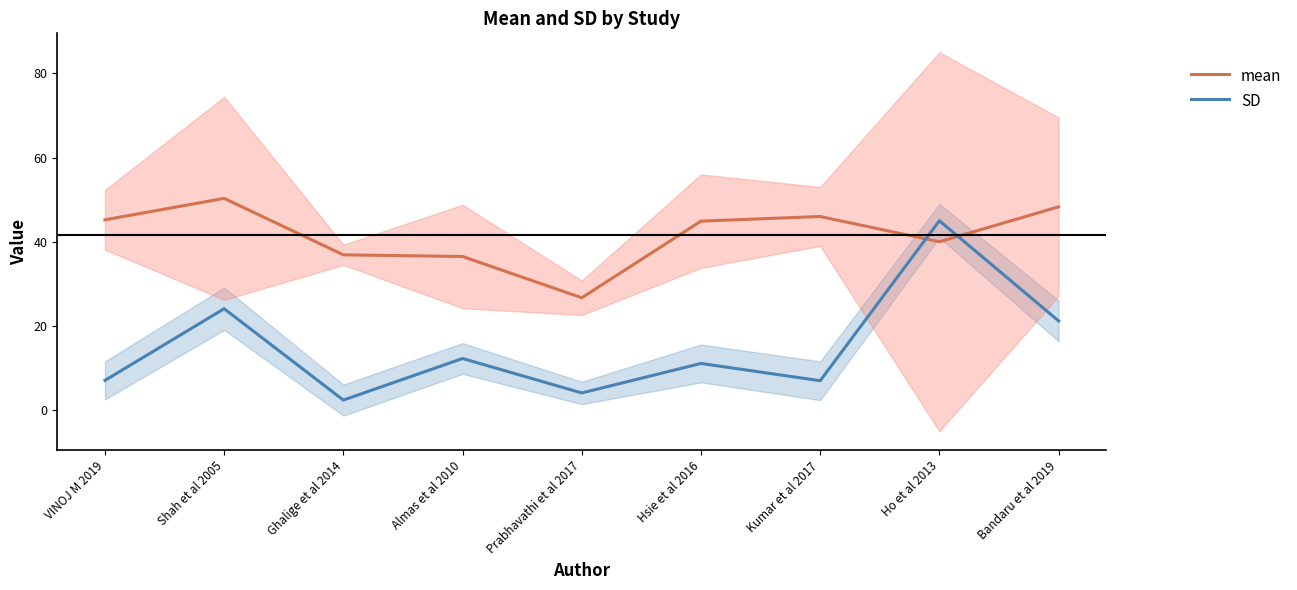

Which series has the largest total across all categories?

mean